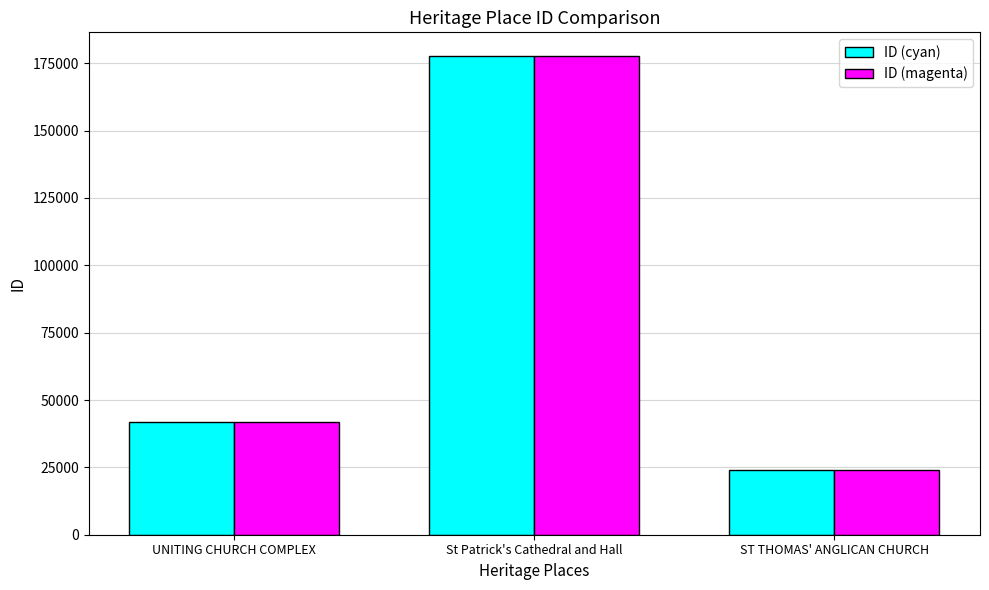

How many series are shown in this chart?

2